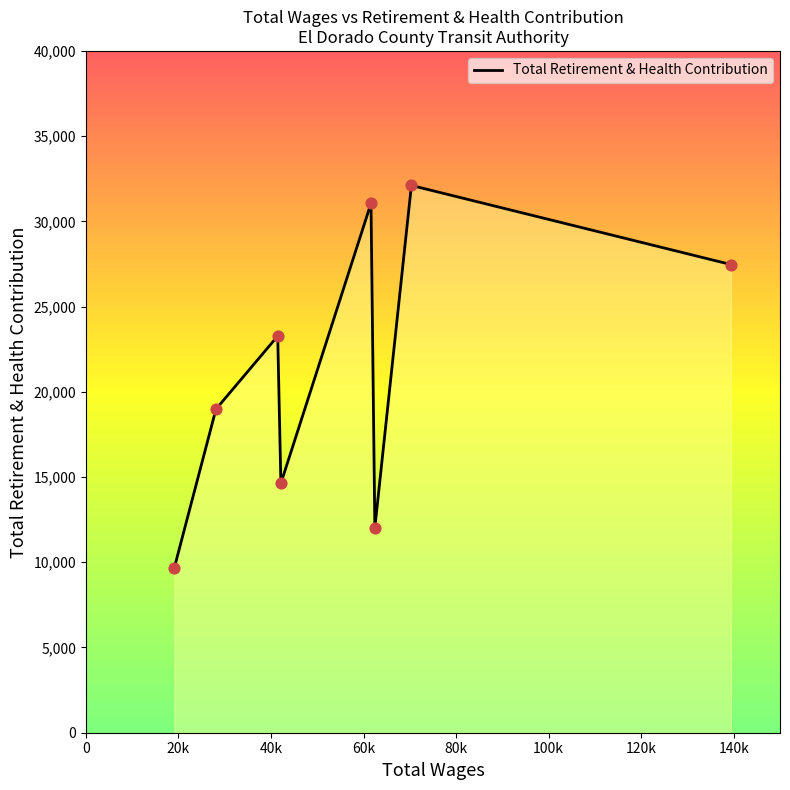

What is the difference between the second highest and minimum values?

21366